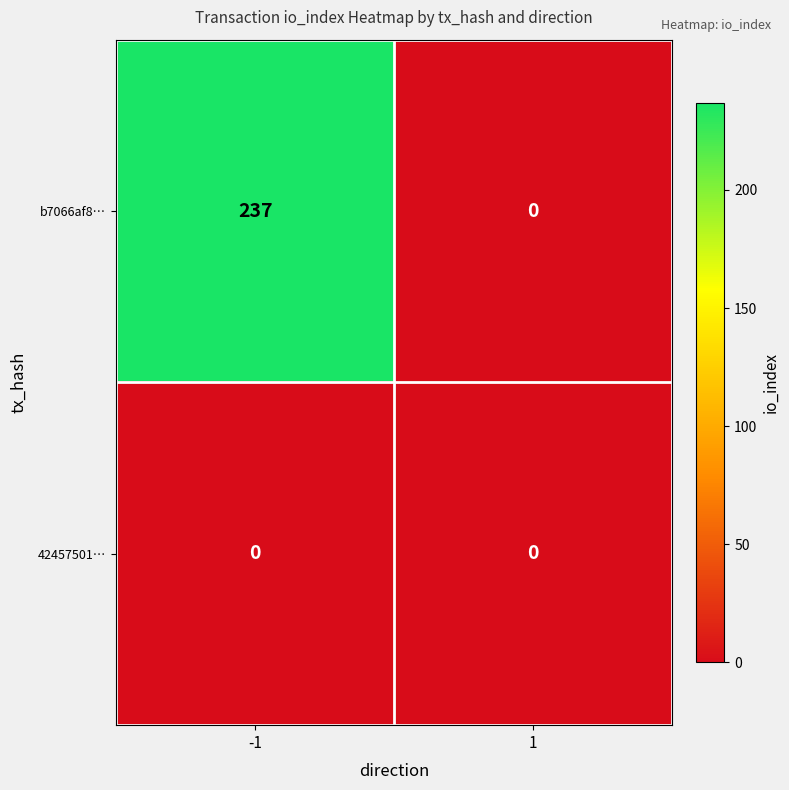

List the series in order of their peak value, highest first.

b7066af8…, 42457501…